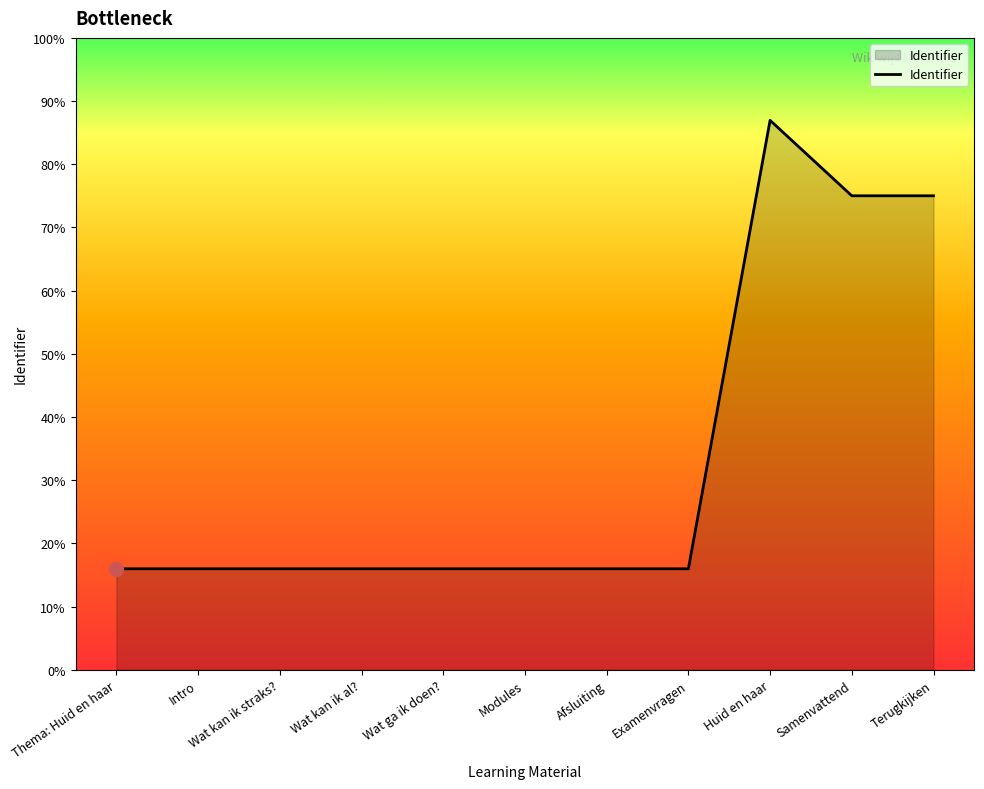

Reading left to right, transcribe all the data shown in this chart.

Thema: Huid en haar=1321386	Intro=1321387	Wat kan ik straks?=1321391	Wat kan ik al?=1321400	Wat ga ik doen?=1321397	Modules=1321399	Afsluiting=1321415	Examenvragen=1321416	Huid en haar=7186785	Samenvattend=6199726	Terugkijken=6199735